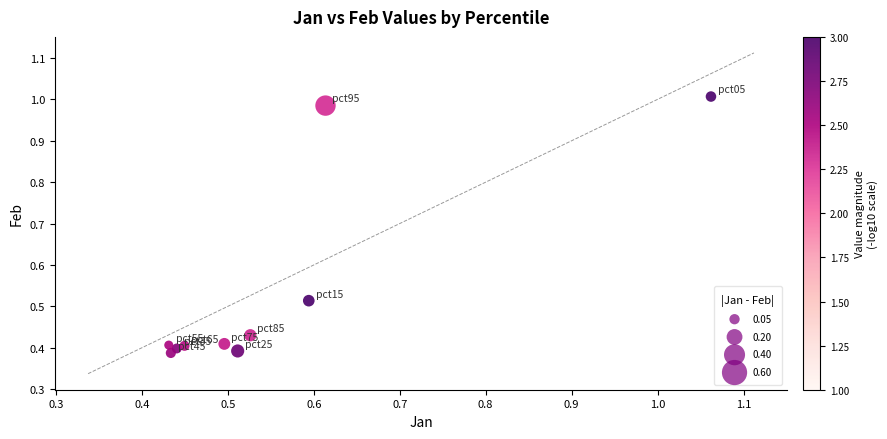

What is the average X value?

0.6